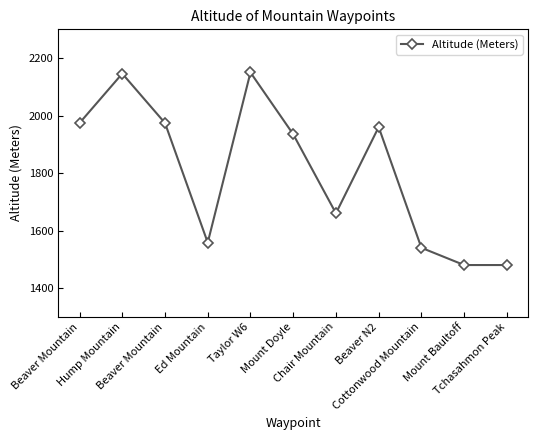

List the labels in order of value, smallest first.

Mount Baultoff, Tchasahmon Peak, Cottonwood Mountain, Ed Mountain, Chair Mountain, Mount Doyle, Beaver N2, Beaver Mountain, Beaver Mountain, Hump Mountain, Taylor W6